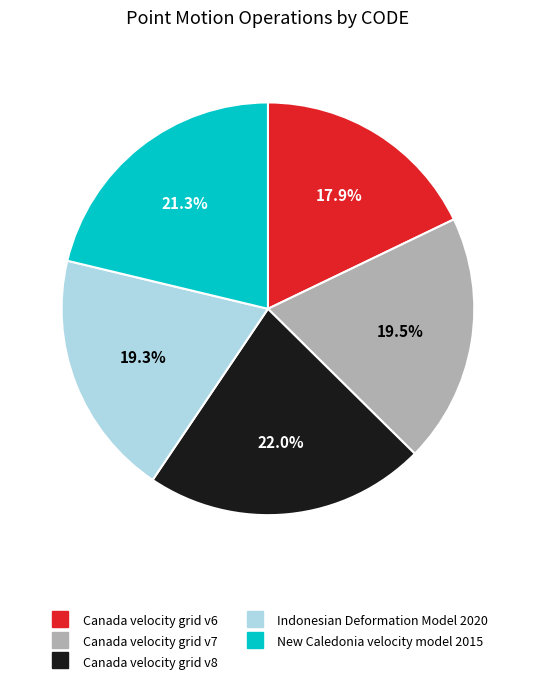

The Canada velocity grid v8 slice represents 36% of the pie. True or false?

False